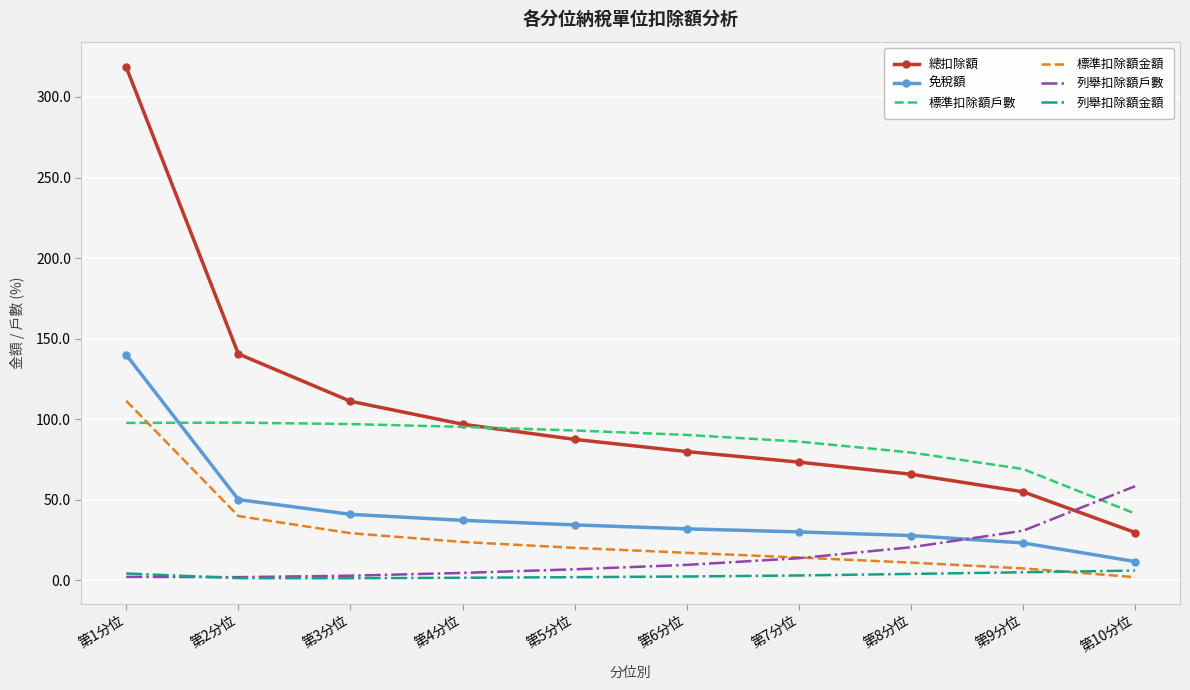

What is the spread (max minus min) of values at 第1分位?

316.2